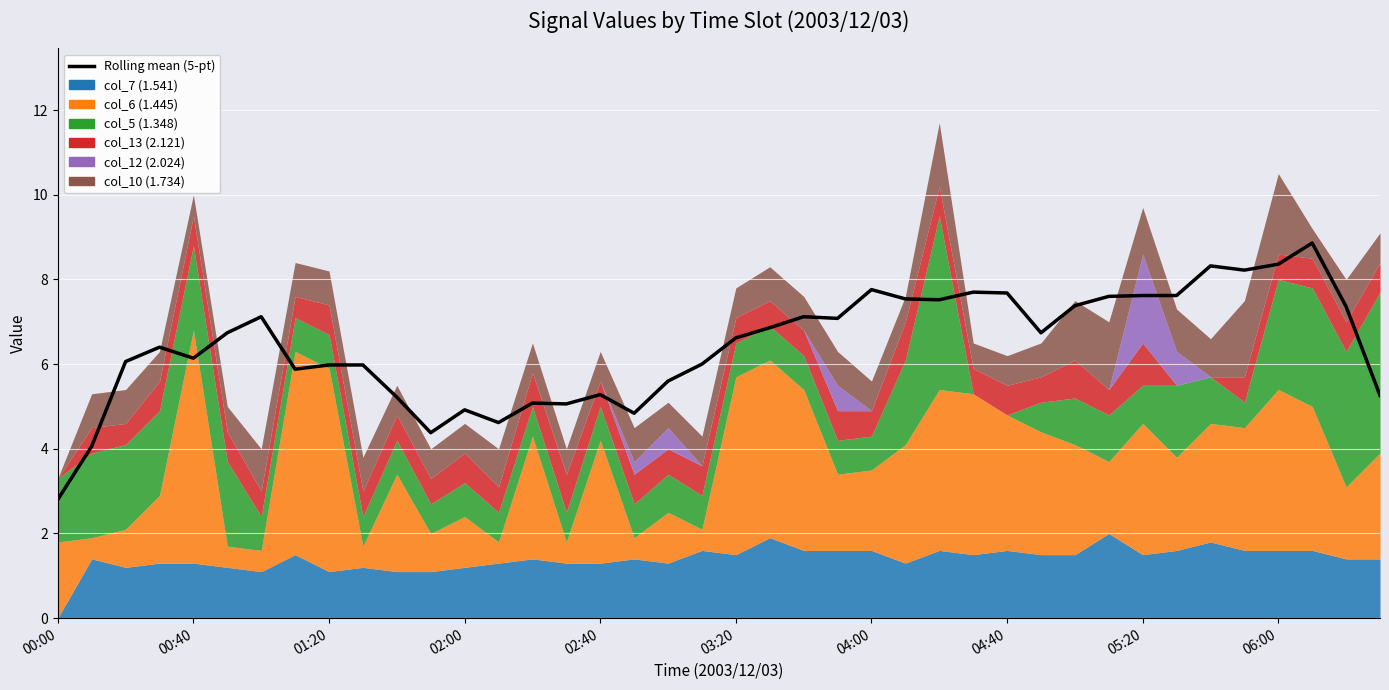

What is the value of the 33rd point from the left?

7.6